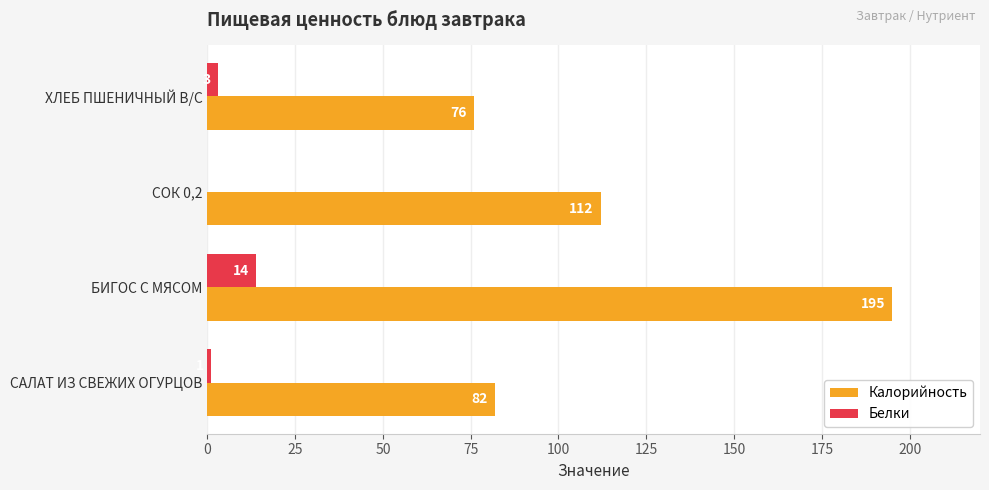

What is the sum of all Белки values?

18